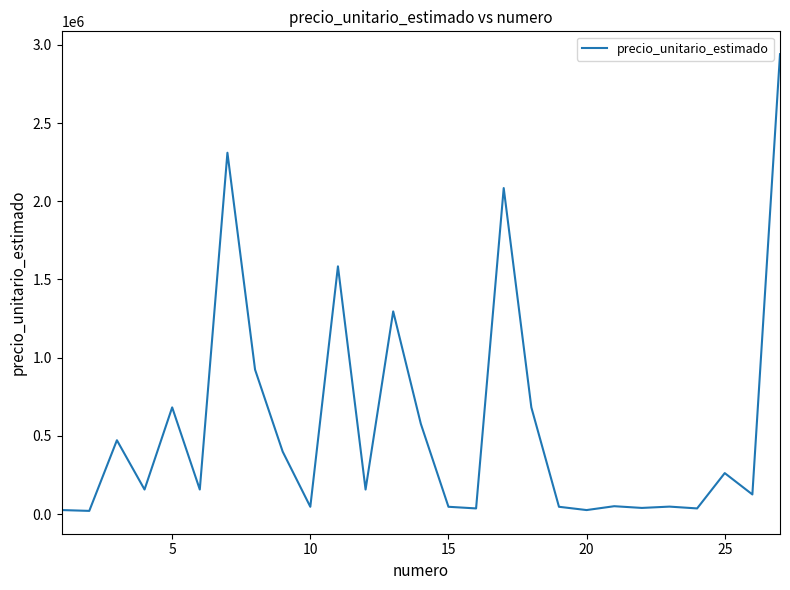

What is the maximum value shown in the chart?

2940000